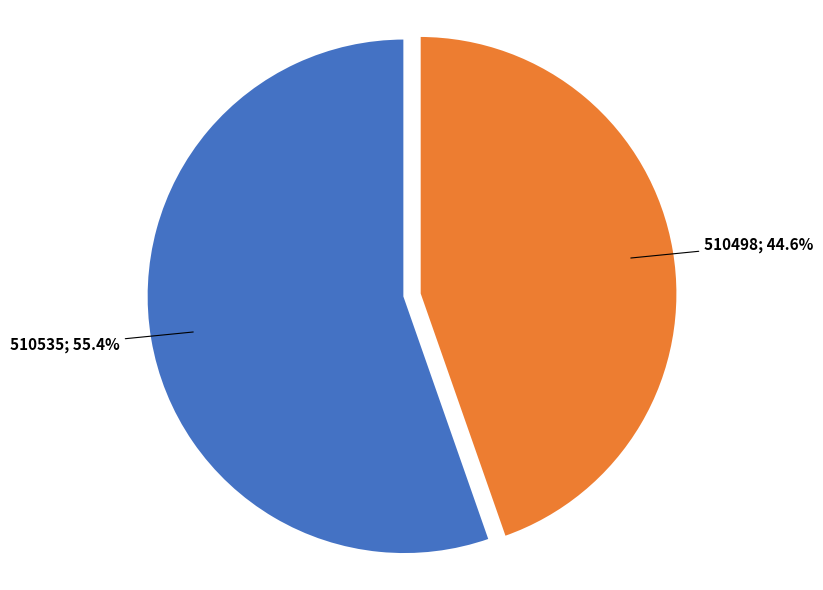

To the nearest percent, what is the average slice percentage?

50%